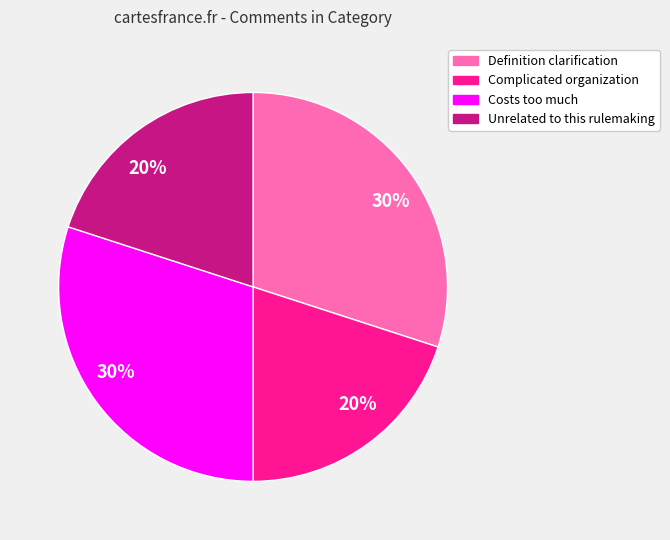

Is there a majority slice in this chart?

No